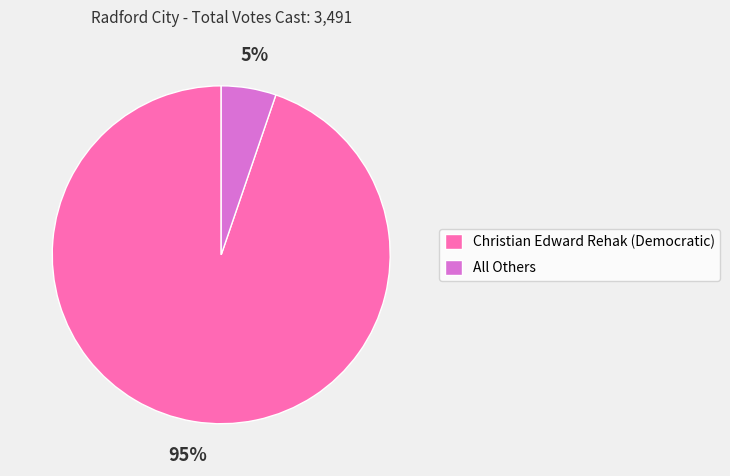

Between Christian Edward Rehak (Democratic) and All Others, which is larger?

Christian Edward Rehak (Democratic)